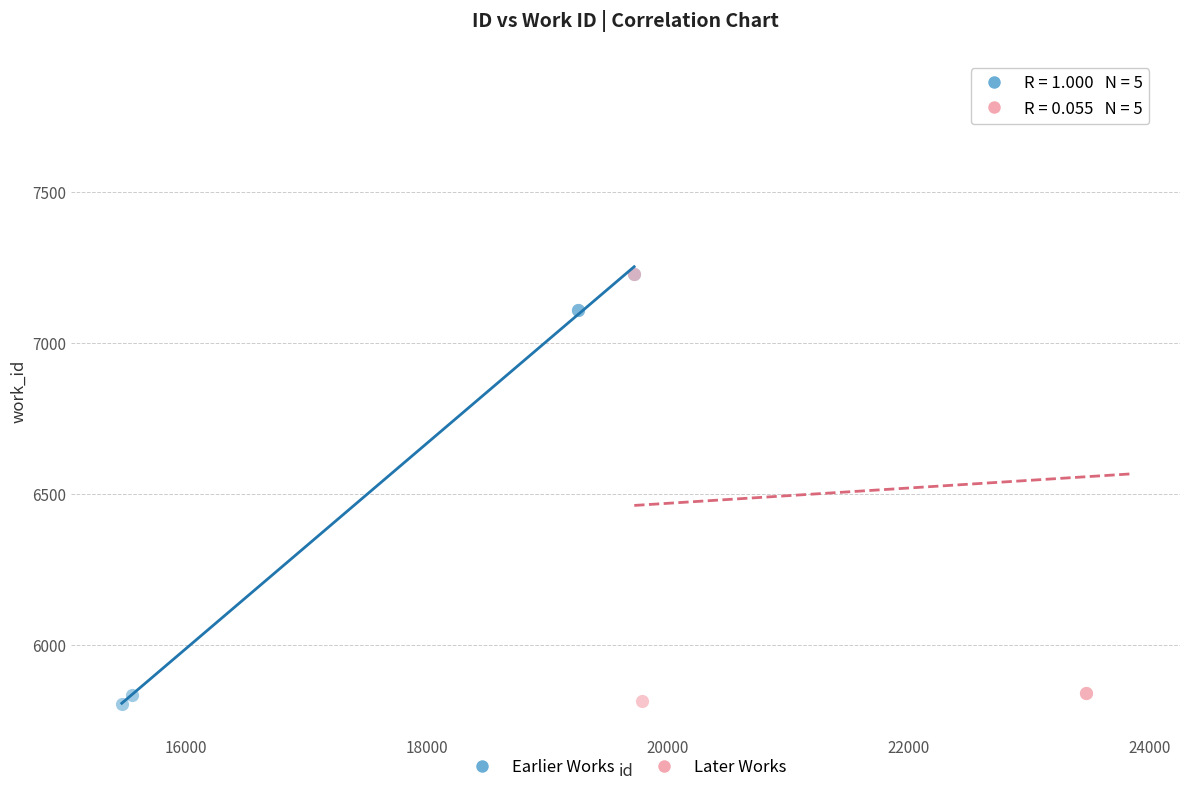

Which series contains the highest Y value?

Later Works